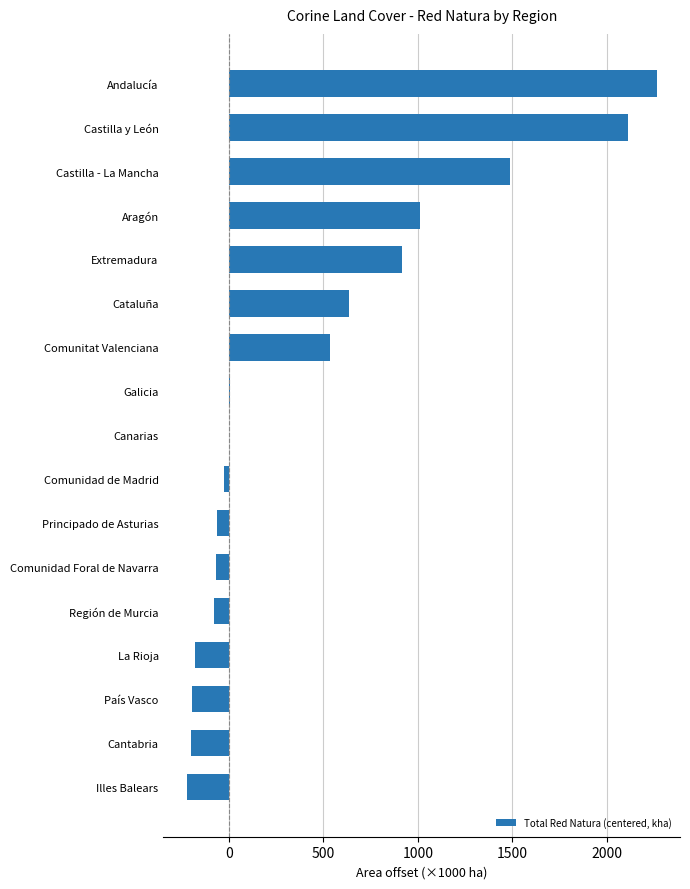

What is the sum of all values?

7935.2